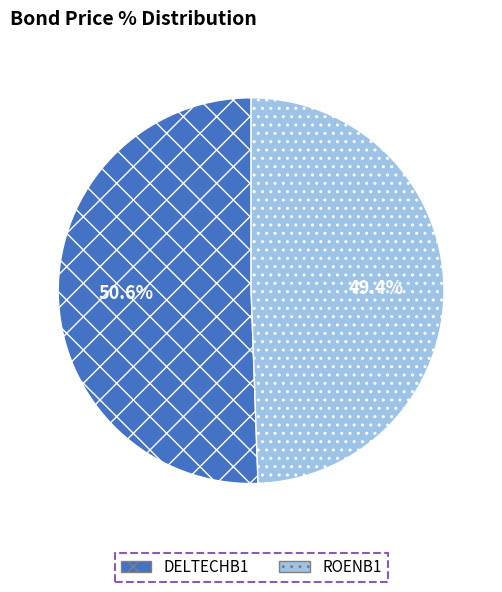

What is the smallest slice in the pie chart?

ROENB1